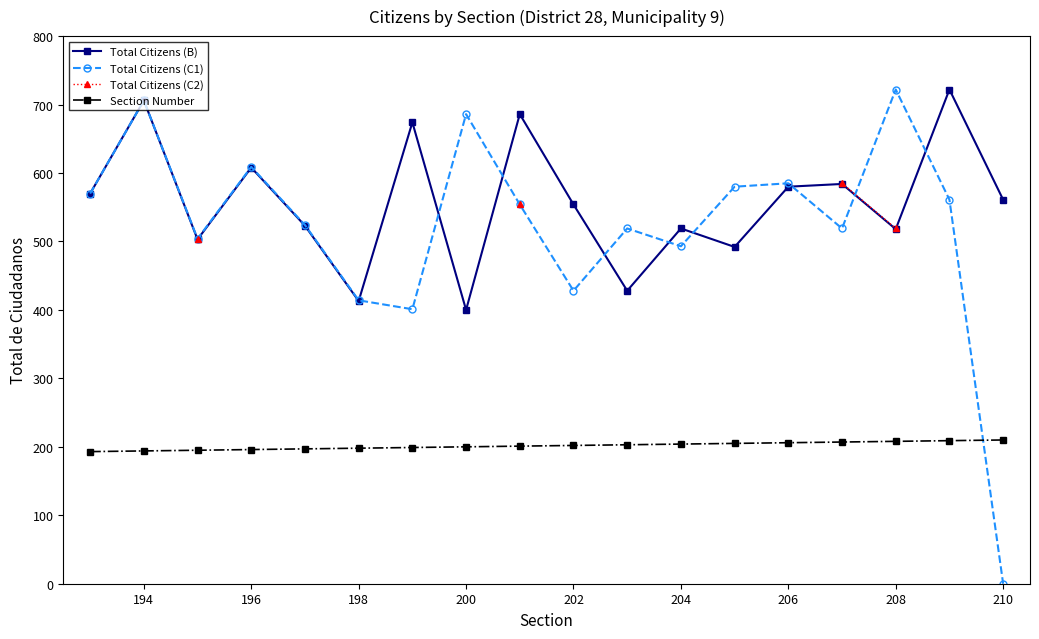

What is the minimum value for Section Number?

193